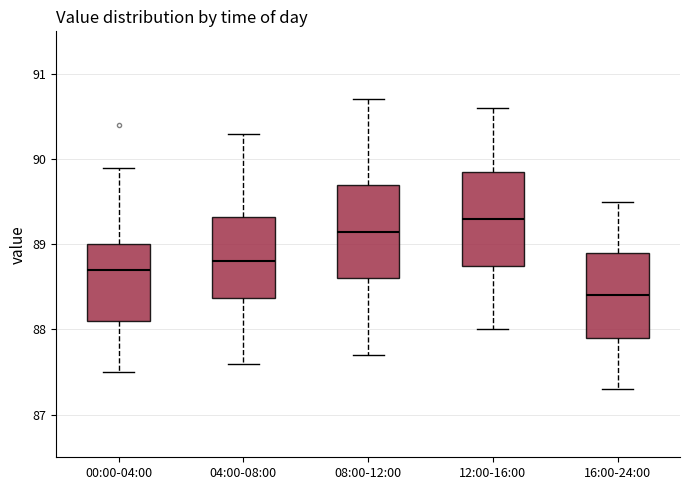

Where is the upper edge of the box for 04:00-08:00 on the y-axis? The values are not printed on the chart, so give them approximately, as read against the axis.

89.3